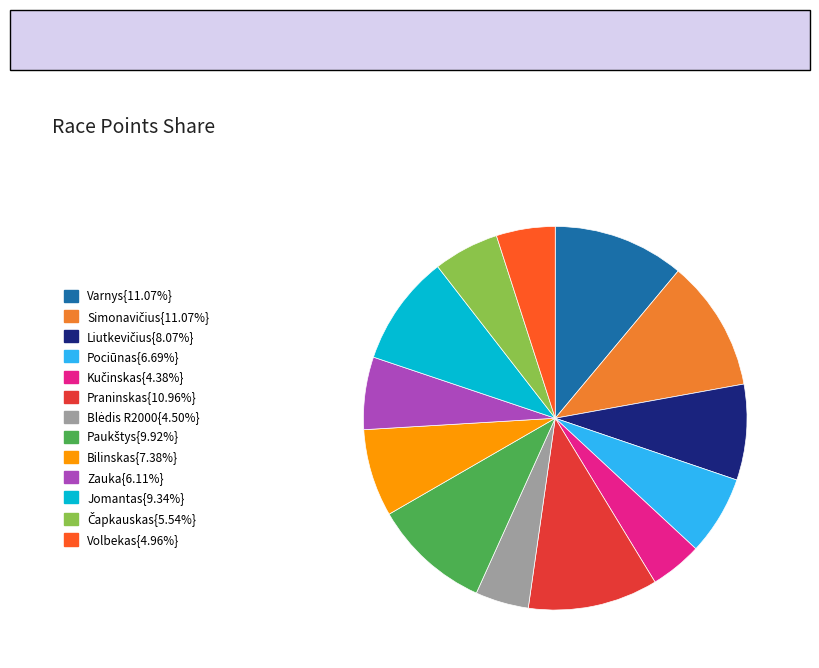

Does any single category account for the majority?

No